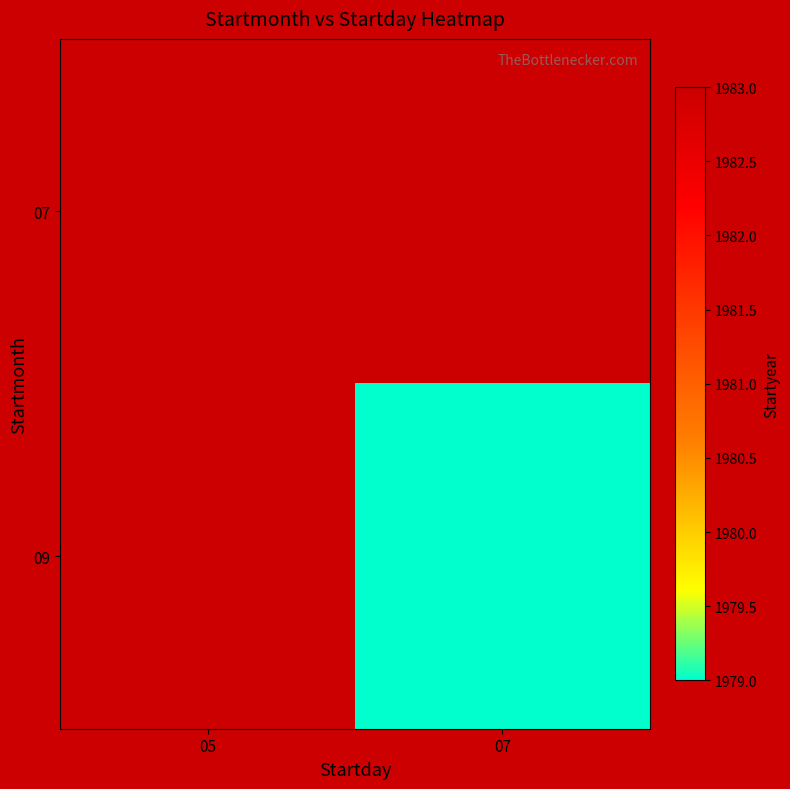

The value of 09 at 07 is 1979.0. True or false?

True